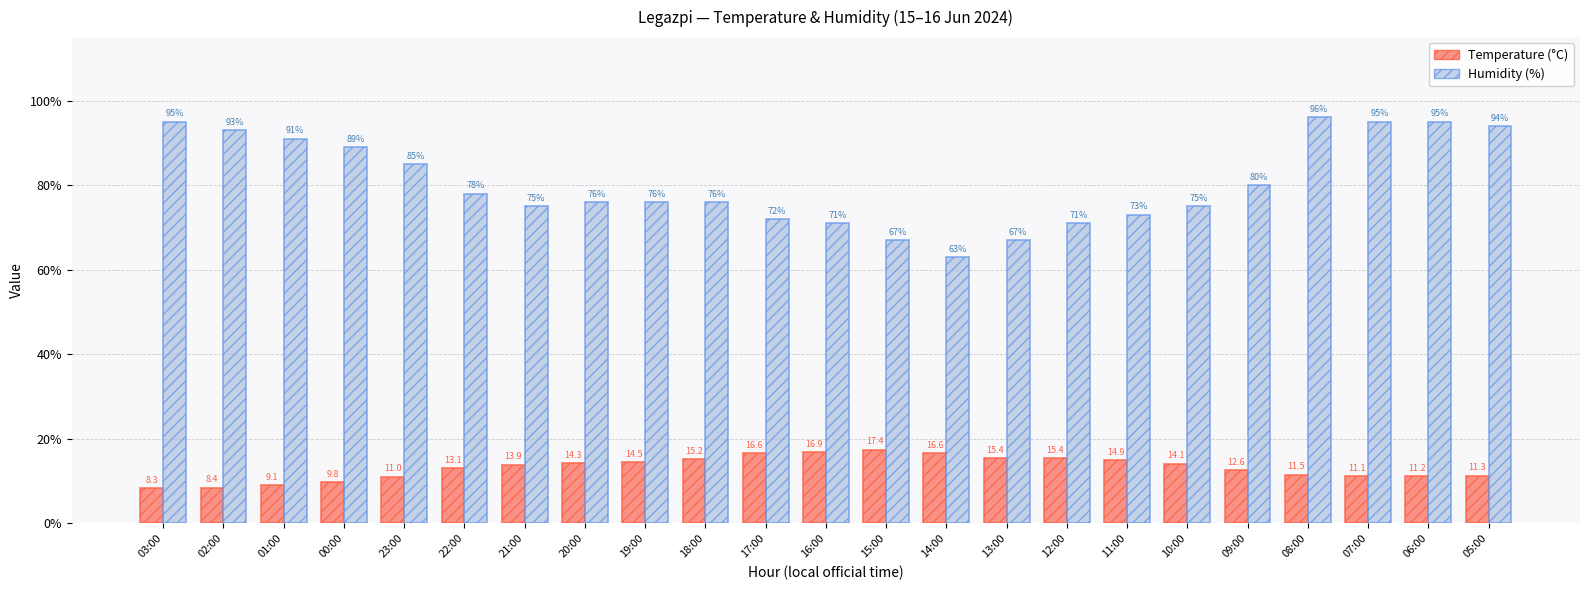

Between 13:00 and 05:00, which series saw the biggest shift?

Humidity (%)